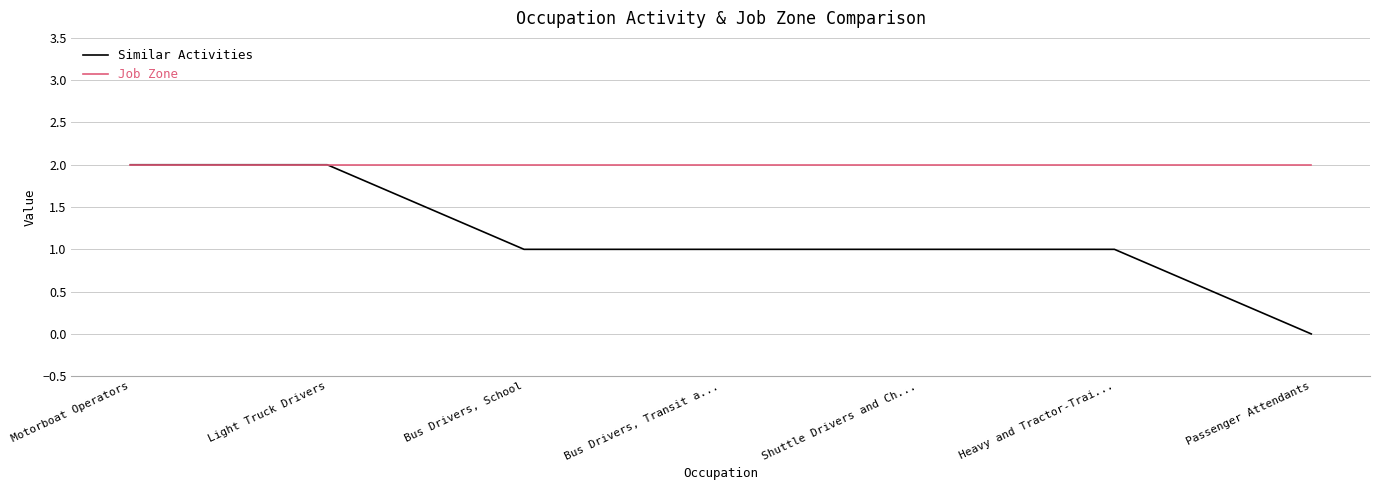

Rank the series by their average value, from highest to lowest.

Job Zone, Similar Activities